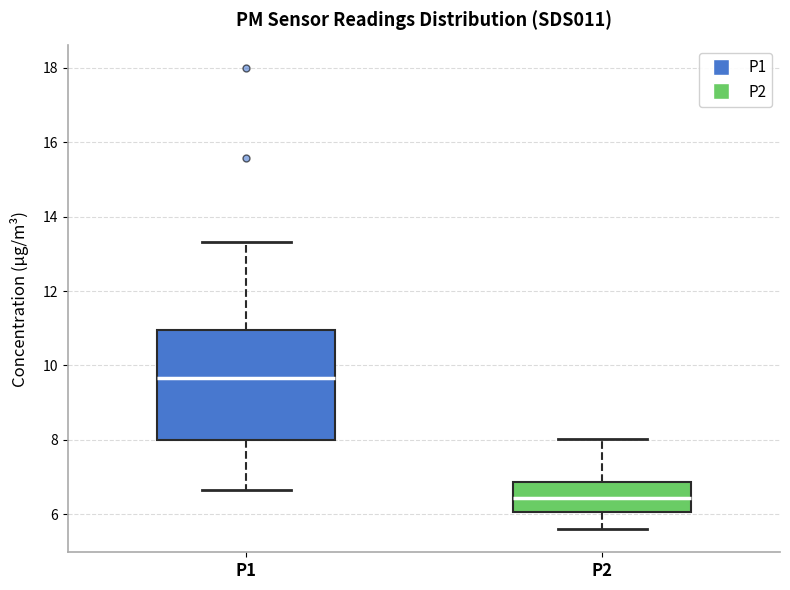

Where is the lower edge of the box for P1 on the y-axis? The values are not printed on the chart, so give them approximately, as read against the axis.

8.0